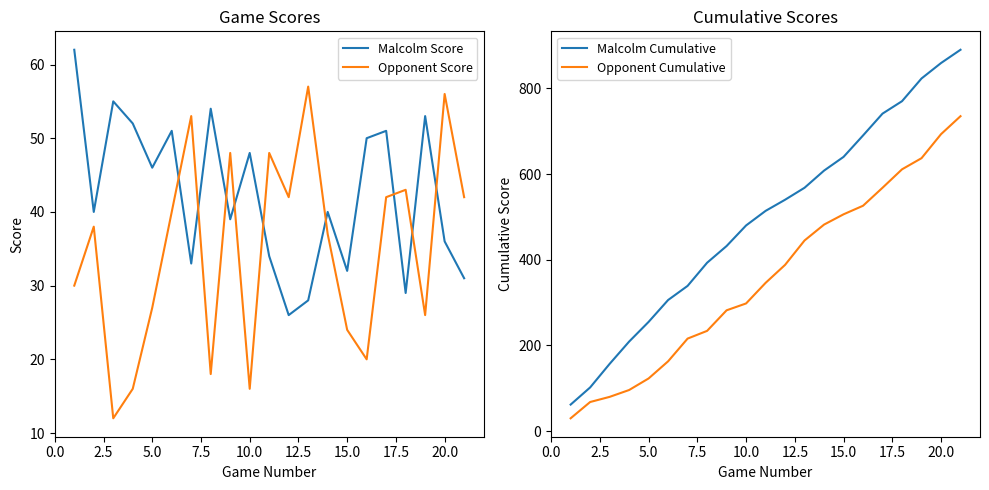

True or false: Opponent Score and Opponent Cumulative cross at least once.

False